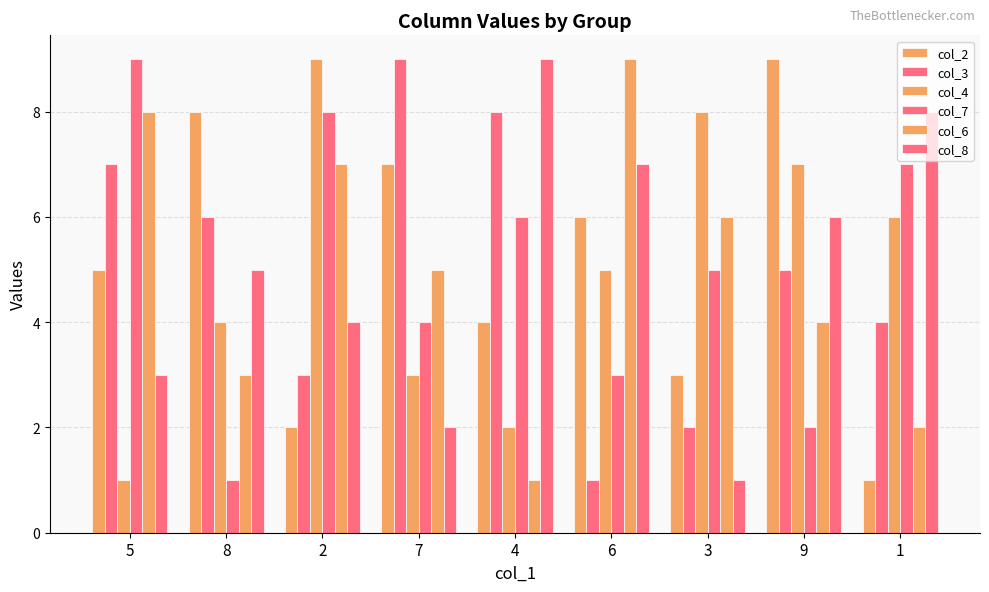

What is the greatest value displayed?

9